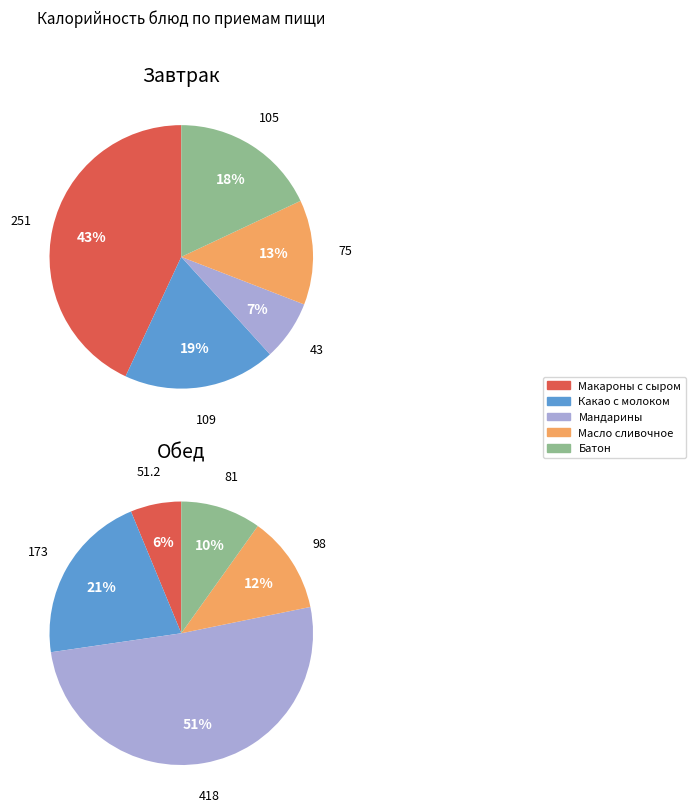

How many slices are in this pie chart?

5